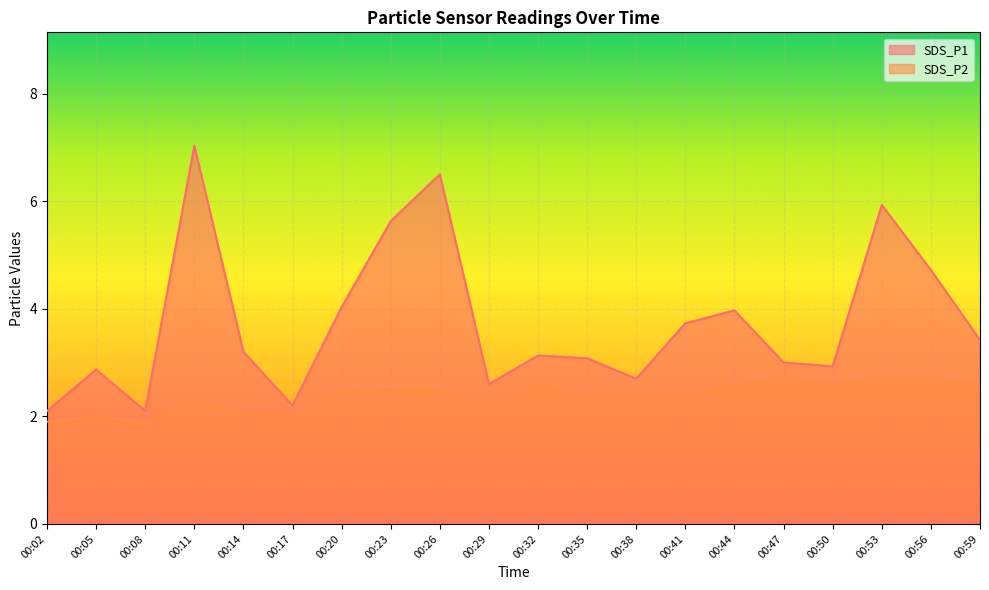

Is the value of SDS_P1 at 00:20 greater than the value of SDS_P2 at 00:44?

Yes